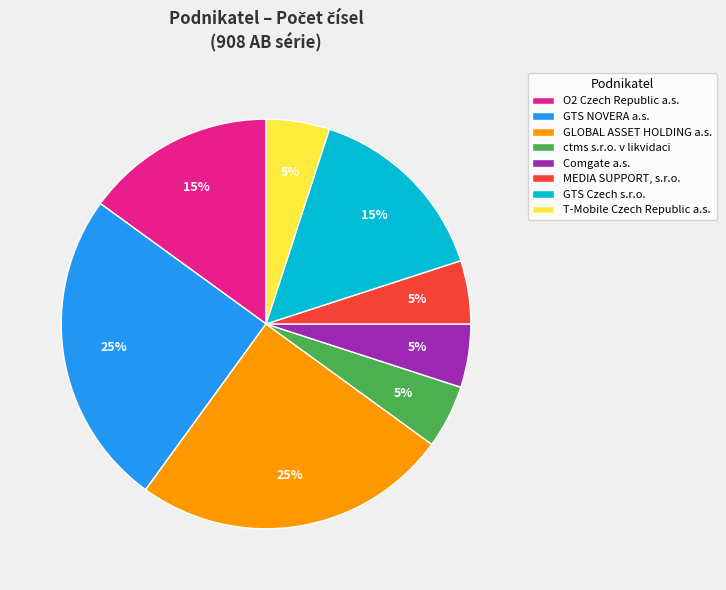

Do T-Mobile Czech Republic a.s. and ctms s.r.o. v likvidaci together represent more than half of the pie?

No